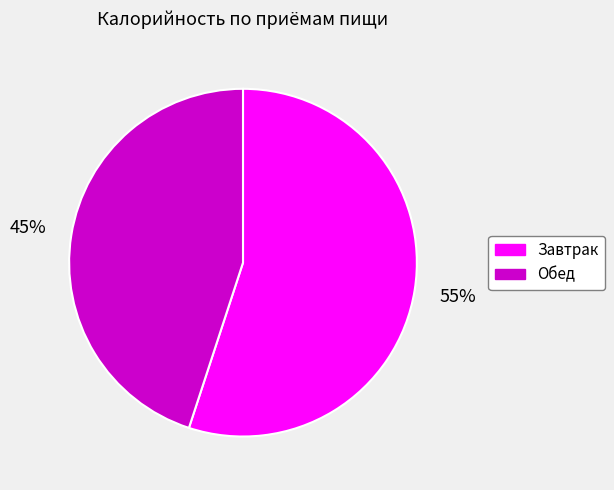

Between Завтрак and Обед, which is larger?

Завтрак